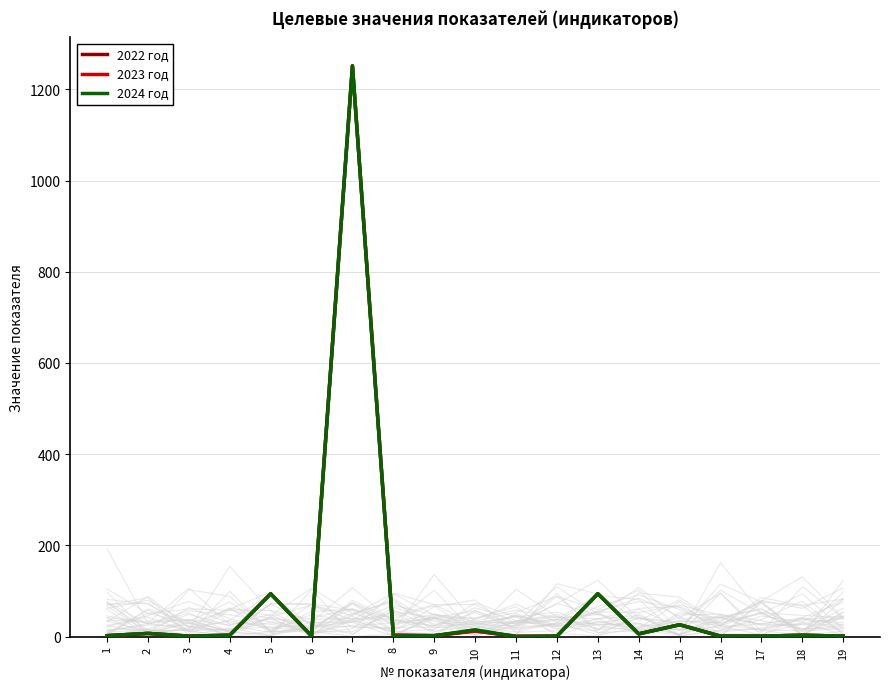

How many times do 2023 год and 2024 год cross each other?

1